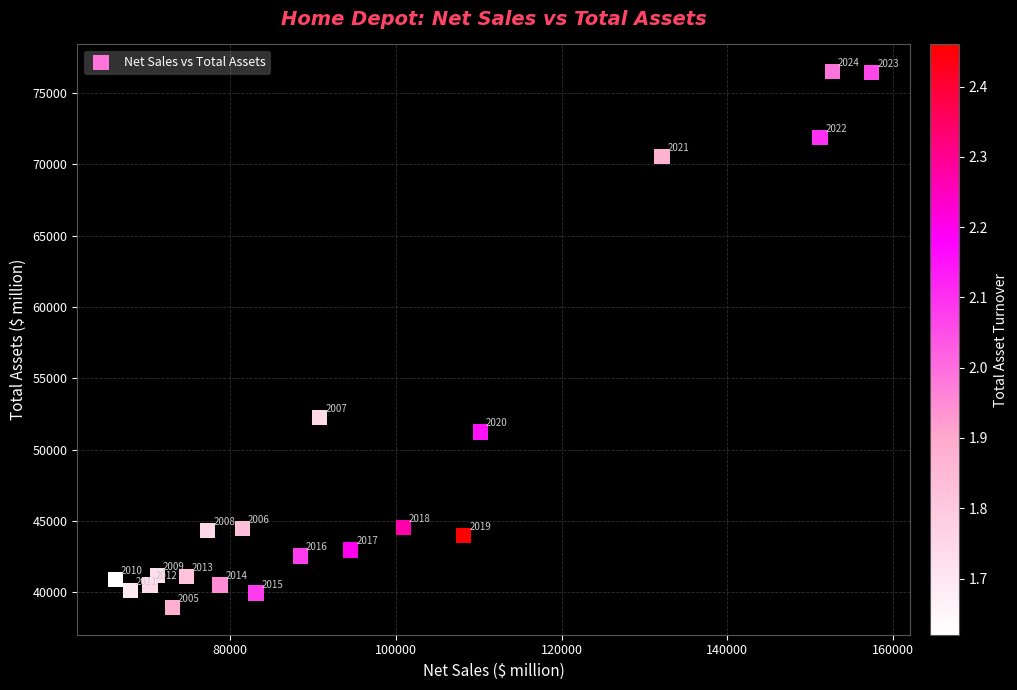

What is the range of Y values (max minus min)?

37623